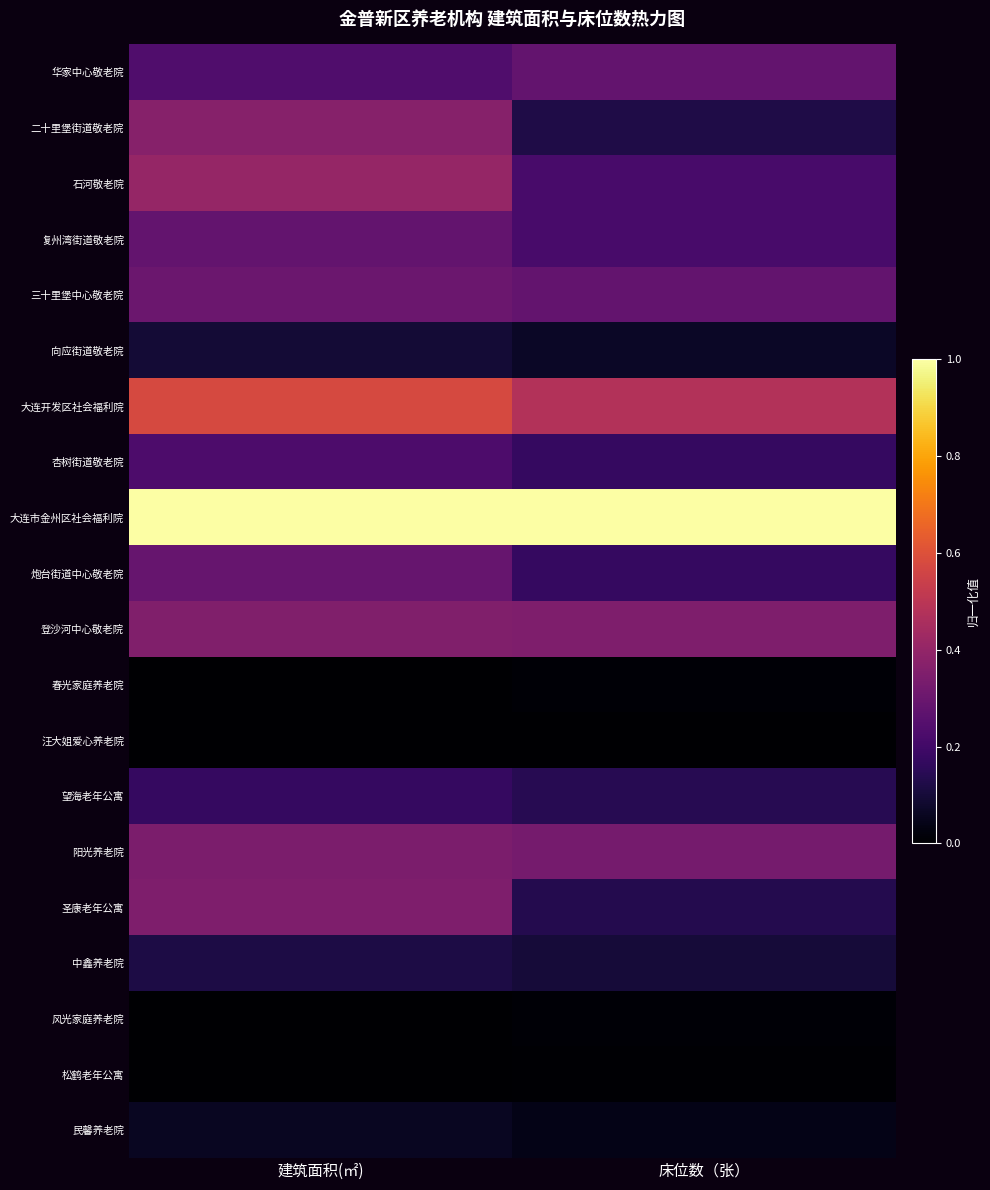

Which series has the largest total across all categories?

大连市金州区社会福利院